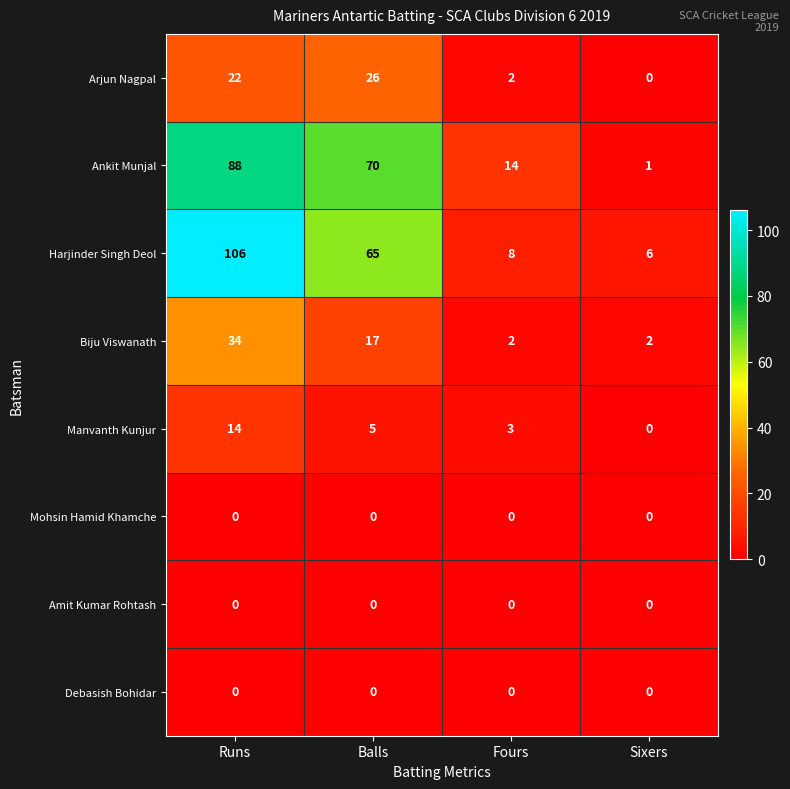

Which series has the widest spread of values?

Harjinder Singh Deol